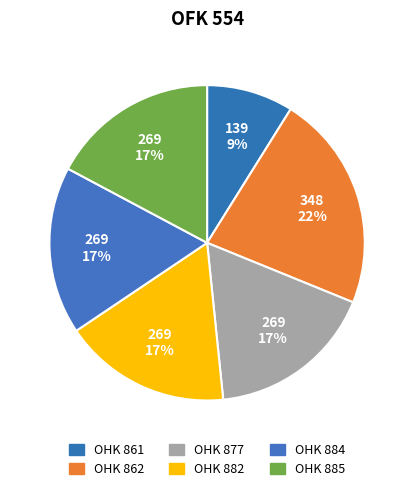

To the nearest percent, what is the combined percentage of OHK 884 and OHK 882?

34%